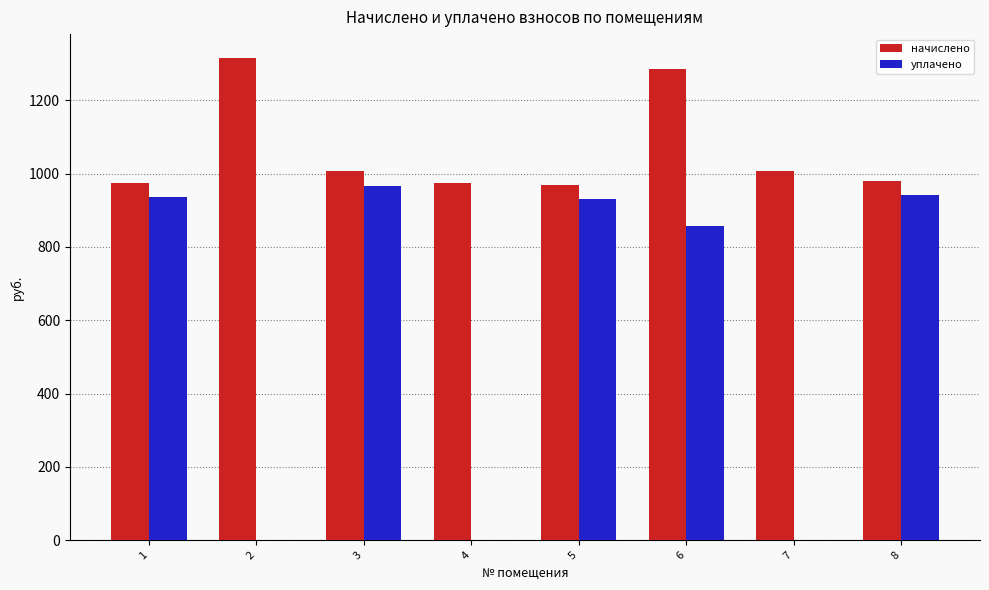

True or false: начислено has a value of 2111.6 at 6.

False